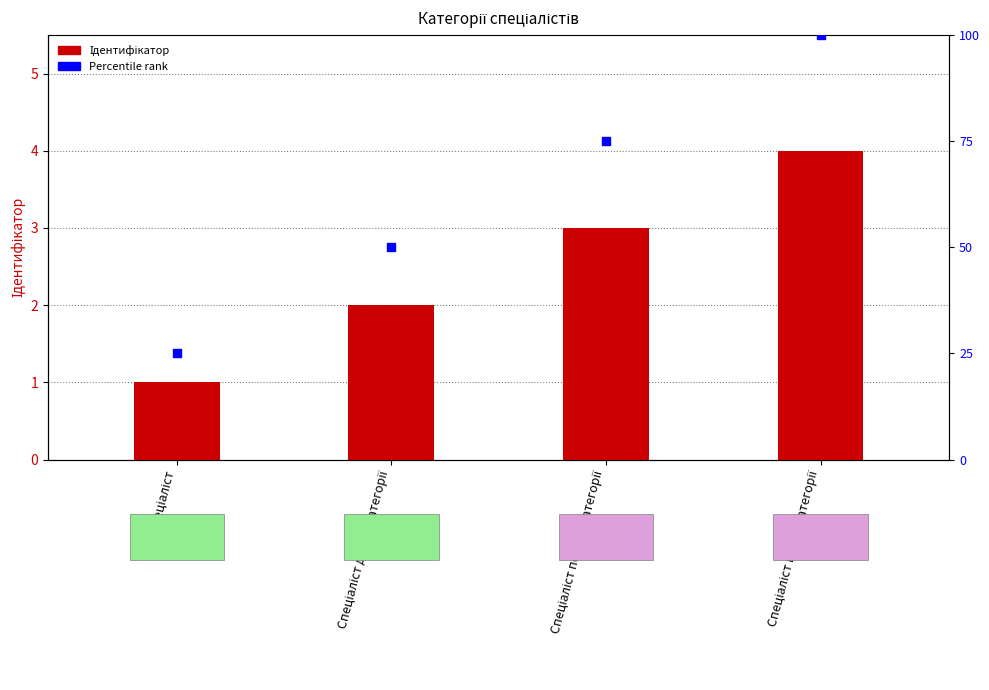

Which has a higher value, Спеціаліст вищої категорії or Спеціаліст?

Спеціаліст вищої категорії